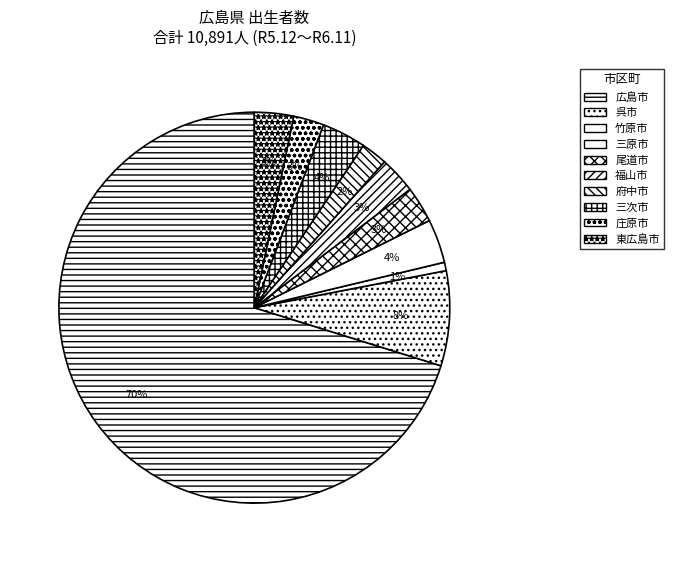

To the nearest percent, what is the average slice percentage?

10%